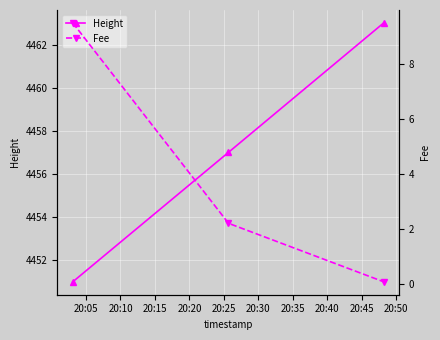

What is the maximum value for Fee?

9.5